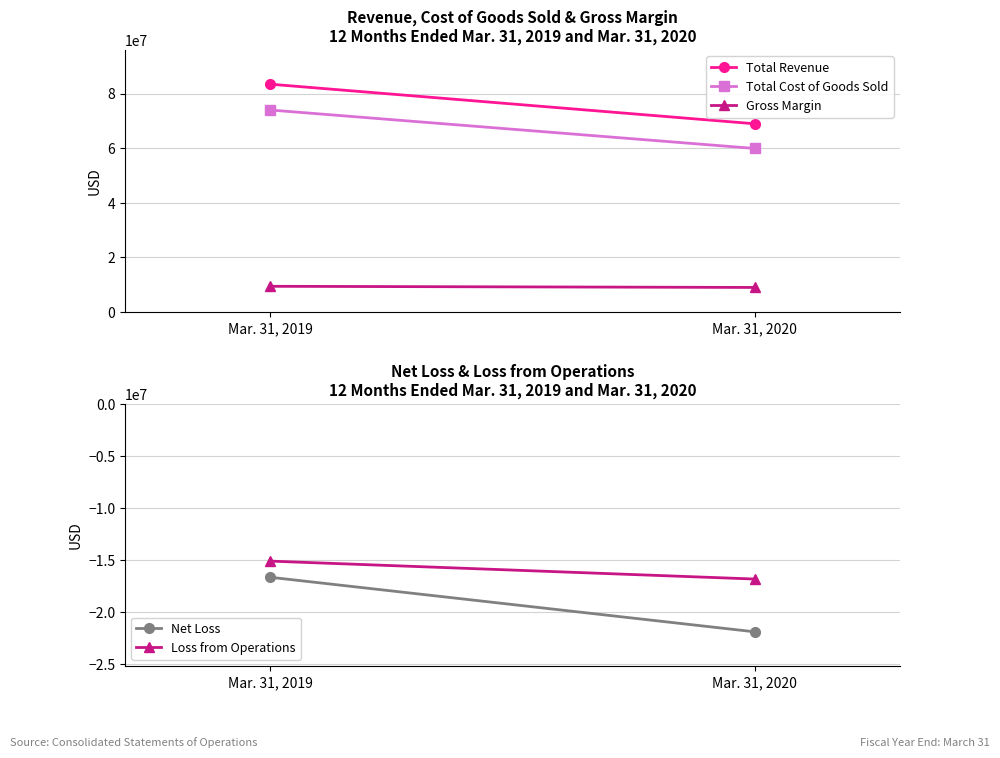

Rank the series at Mar. 31, 2020 from lowest to highest value.

Net Loss, Loss from Operations, Gross Margin, Total Cost of Goods Sold, Total Revenue